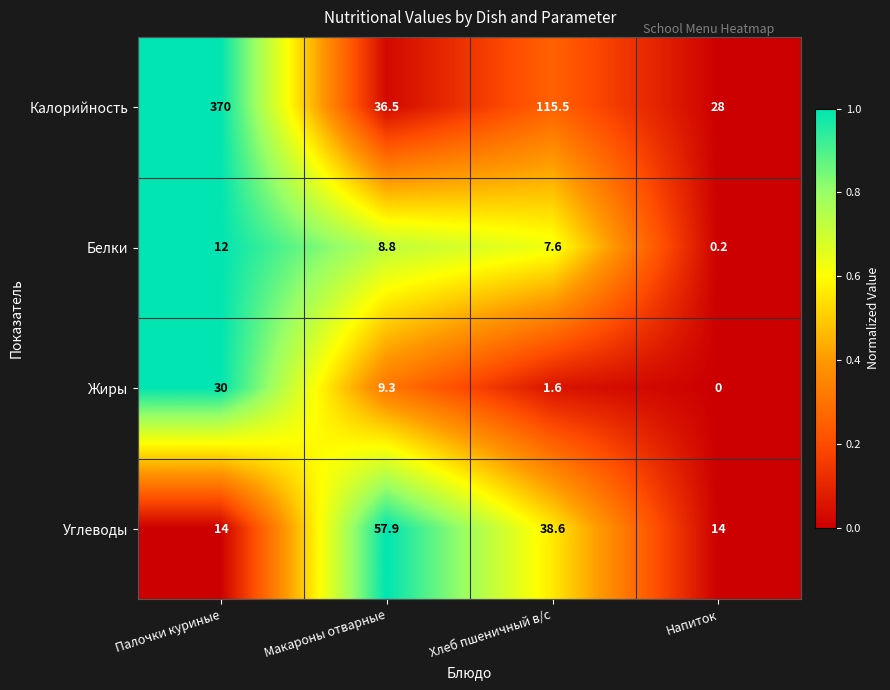

What is the approximate value of Калорийность at Палочки куриные?

370.0